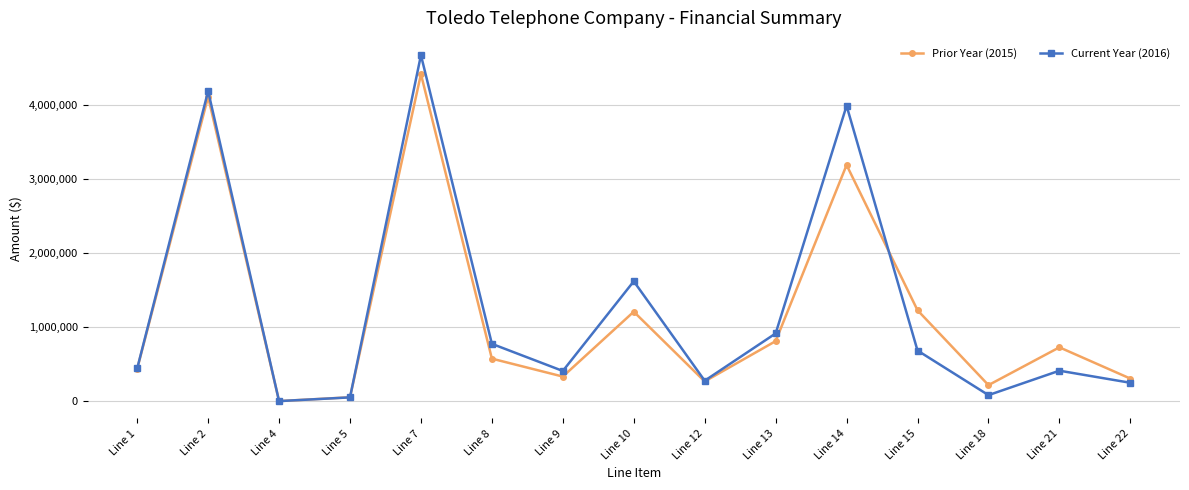

Read the Current Year (2016) value at Line 13.

915520